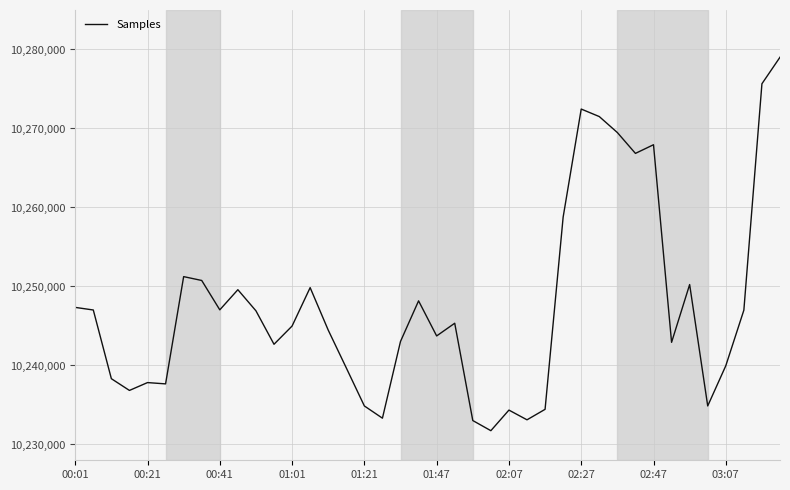

What is the greatest value displayed?

10279023